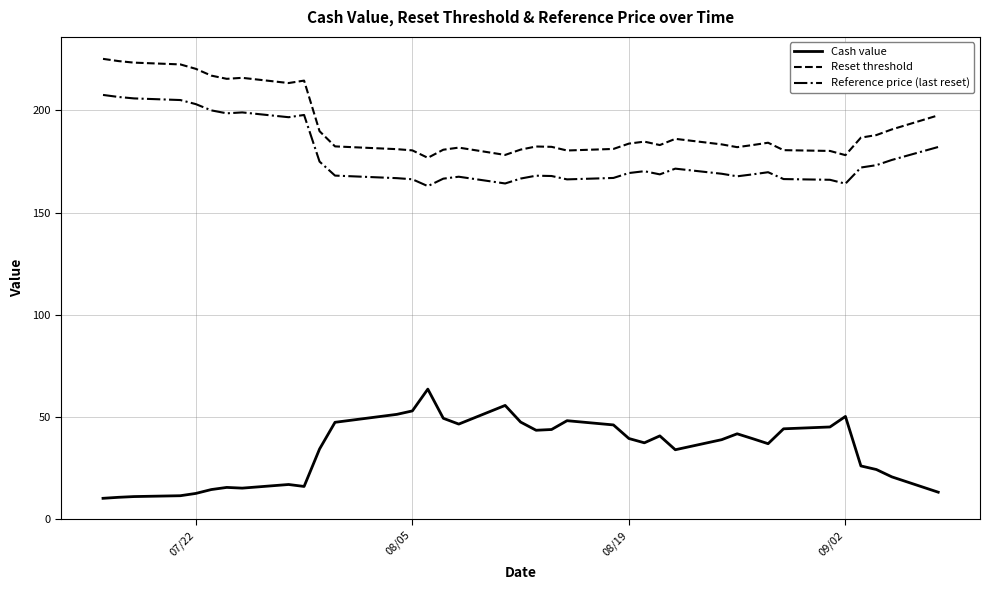

What is the difference between the maximum and minimum values in the Reference price (last reset) series?

44.6